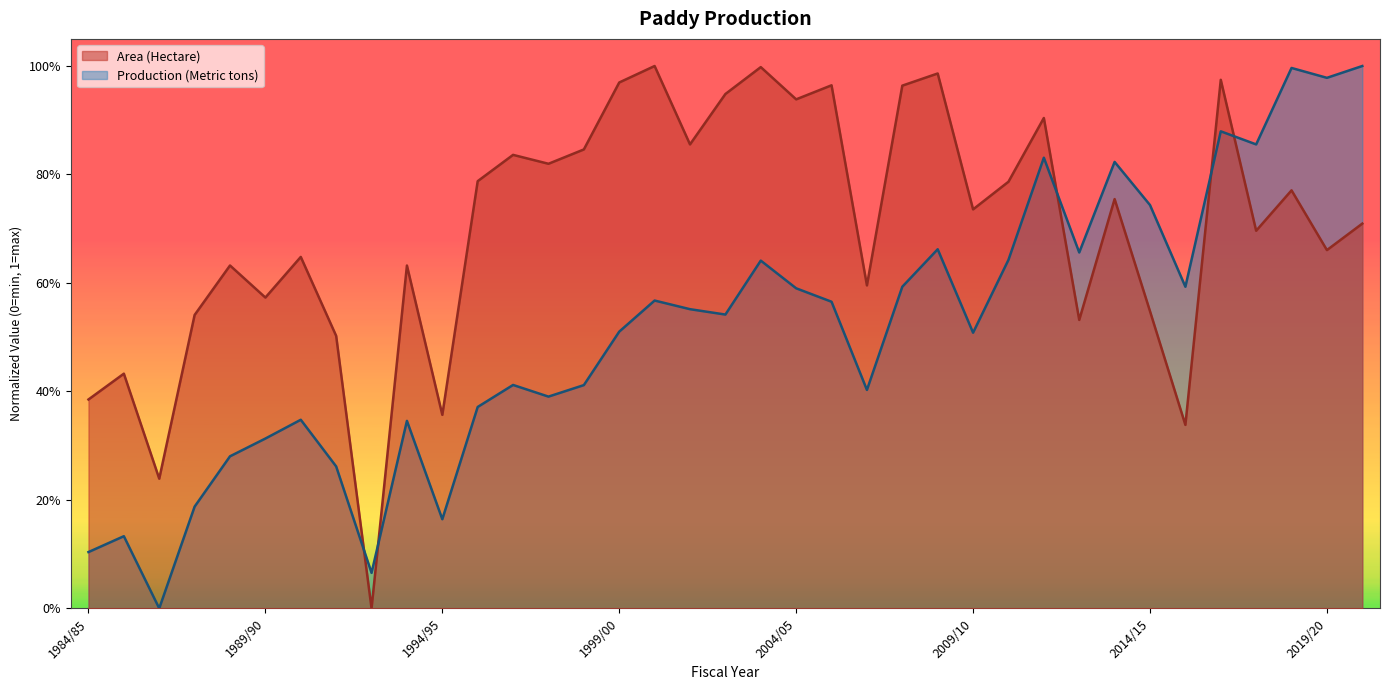

True or false: Area (Hectare) has a value of 0.3 at 2009/10.

False